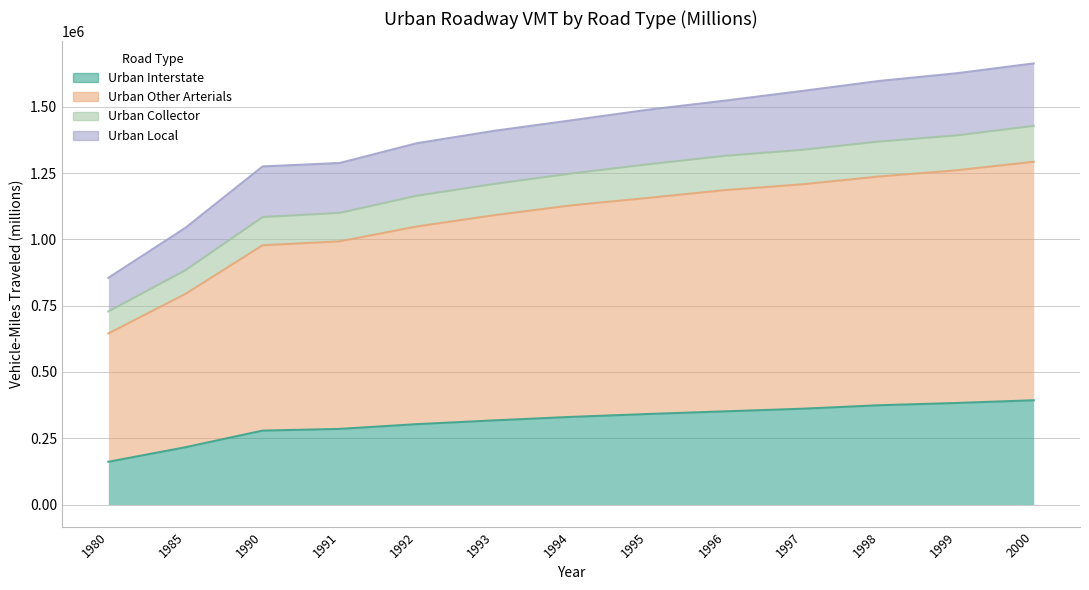

List the labels in order of Urban Collector value, largest first.

2000, 1999, 1998, 1997, 1996, 1995, 1994, 1993, 1992, 1991, 1990, 1985, 1980